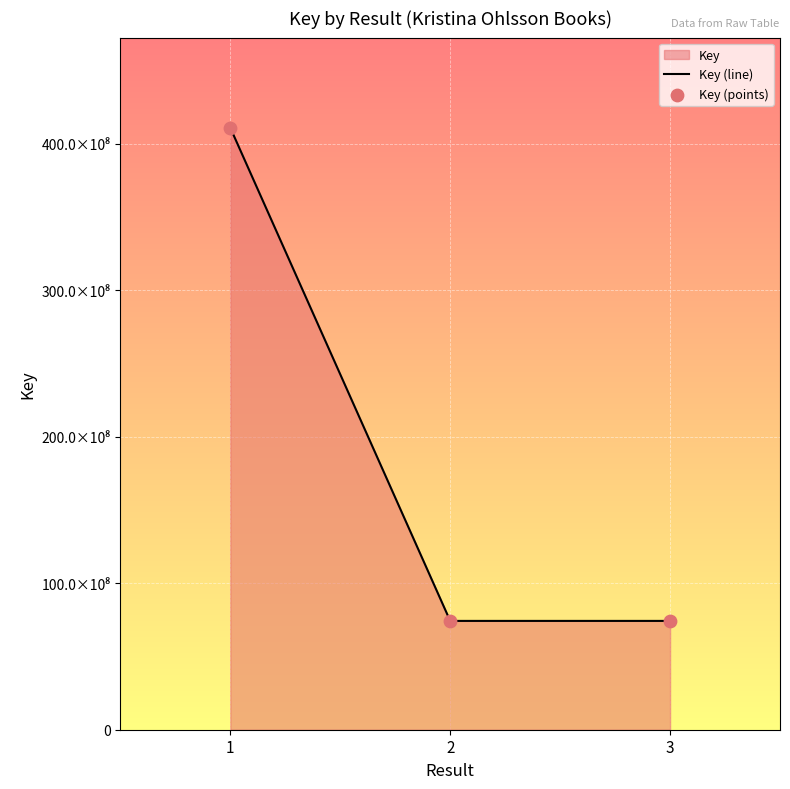

Which series has the largest Y range (max minus min)?

Key (line)